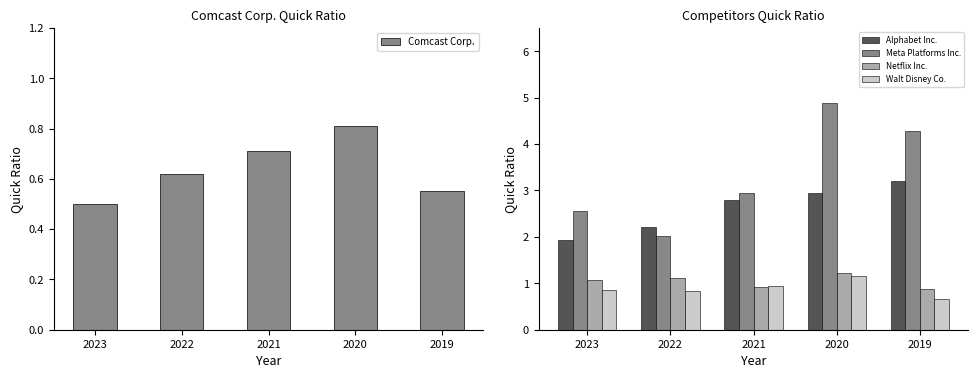

Which series has the largest total across all categories?

Meta Platforms Inc.